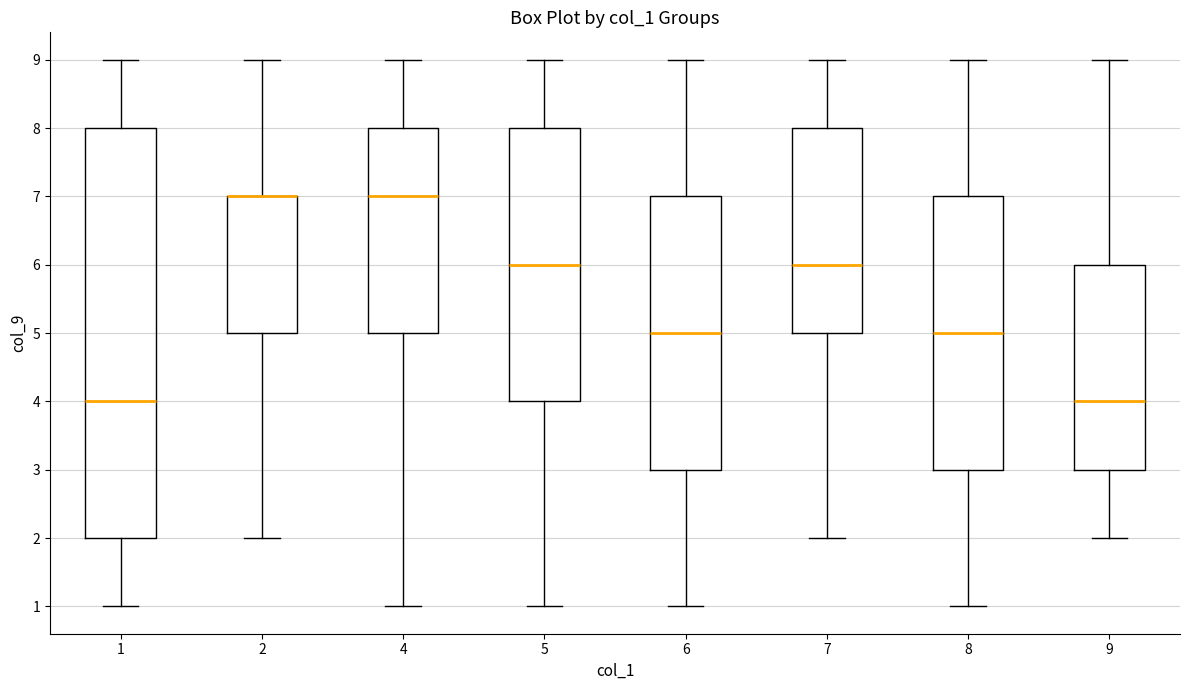

Where does the lower whisker of the box at x = 5 end on the y-axis? The values are not printed on the chart, so give them approximately, as read against the axis.

1